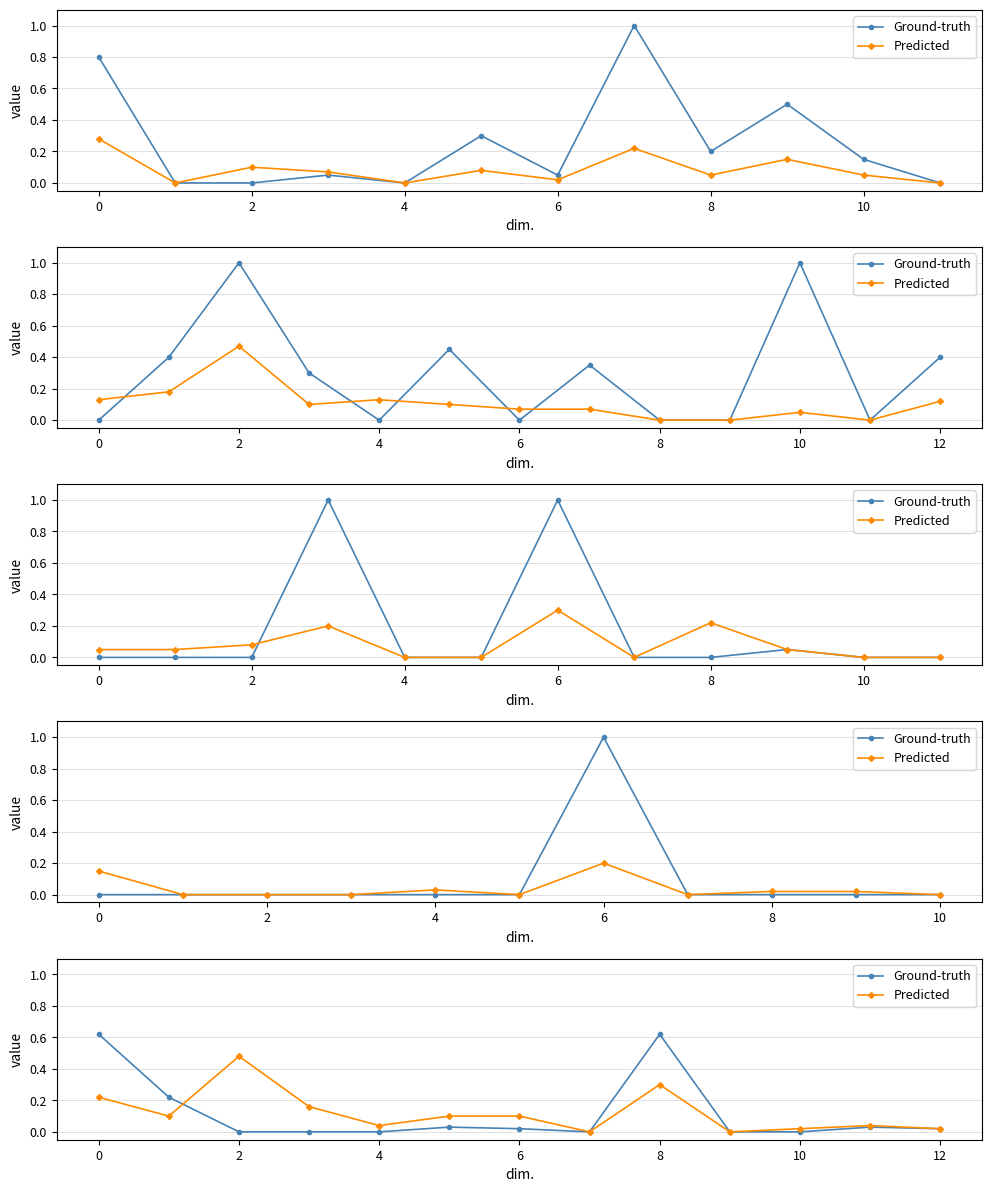

Count the number of data series in this chart.

2